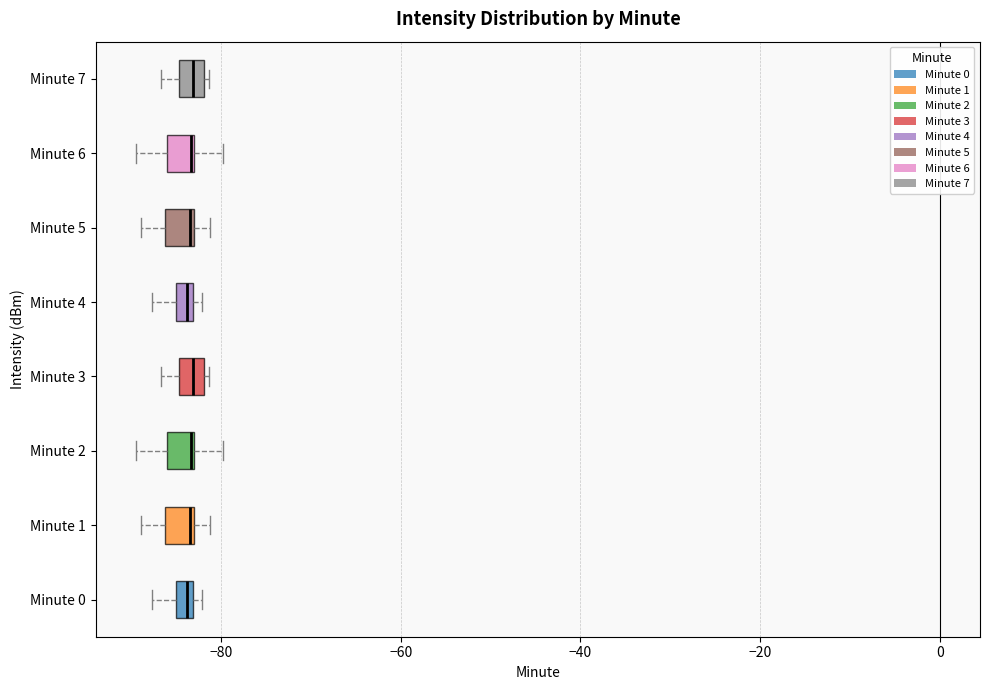

Where is the left edge of the box for Minute 3 on the x-axis? The values are not printed on the chart, so give them approximately, as read against the axis.

-84